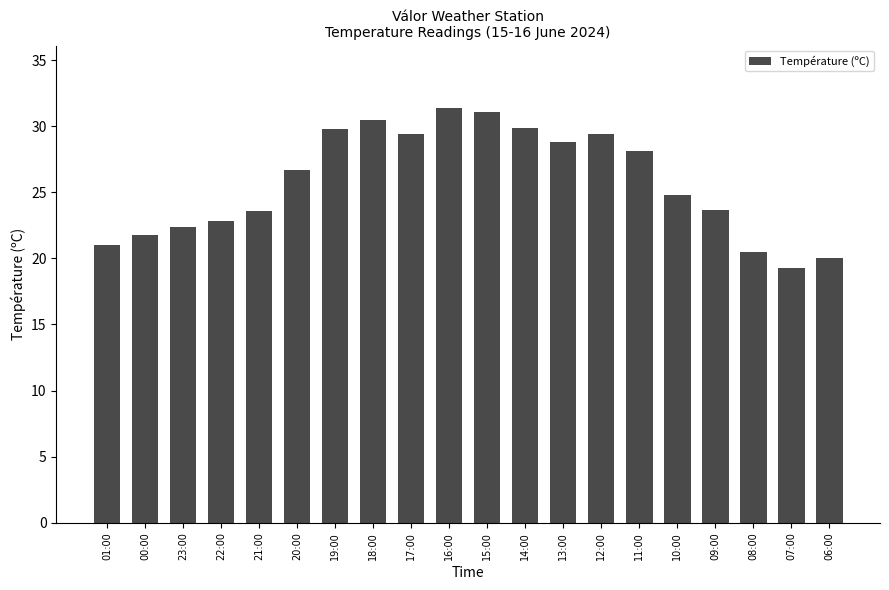

What is the value of the 10th bar from the left?

31.4